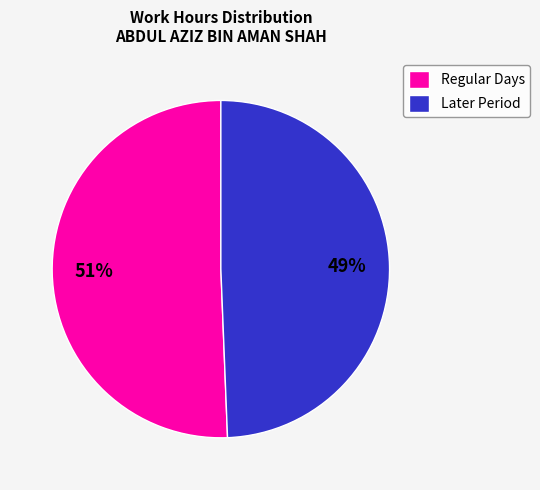

Rank the categories by value from lowest to highest.

Later Period, Regular Days